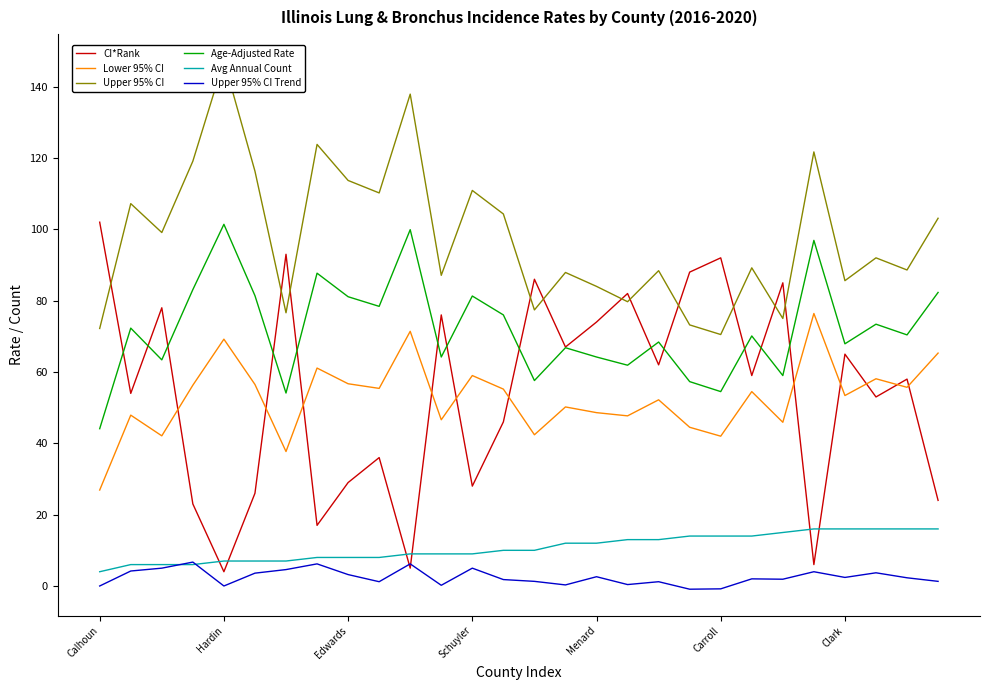

What is the value of the CI*Rank point at the 23rd from the left?

85.0